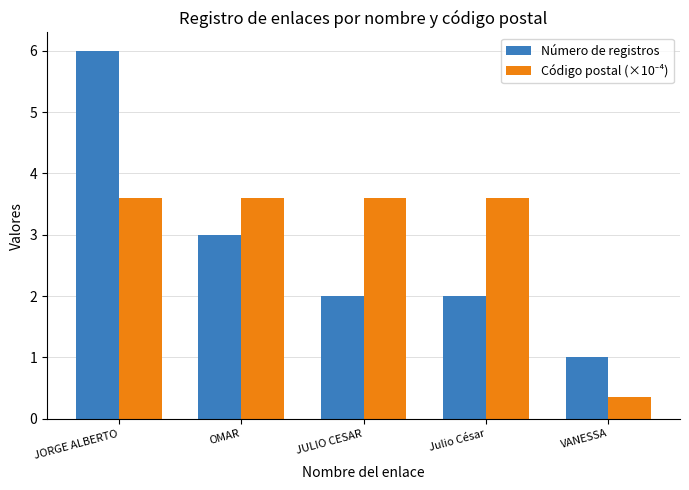

At which category does the chart reach its minimum across all series?

VANESSA